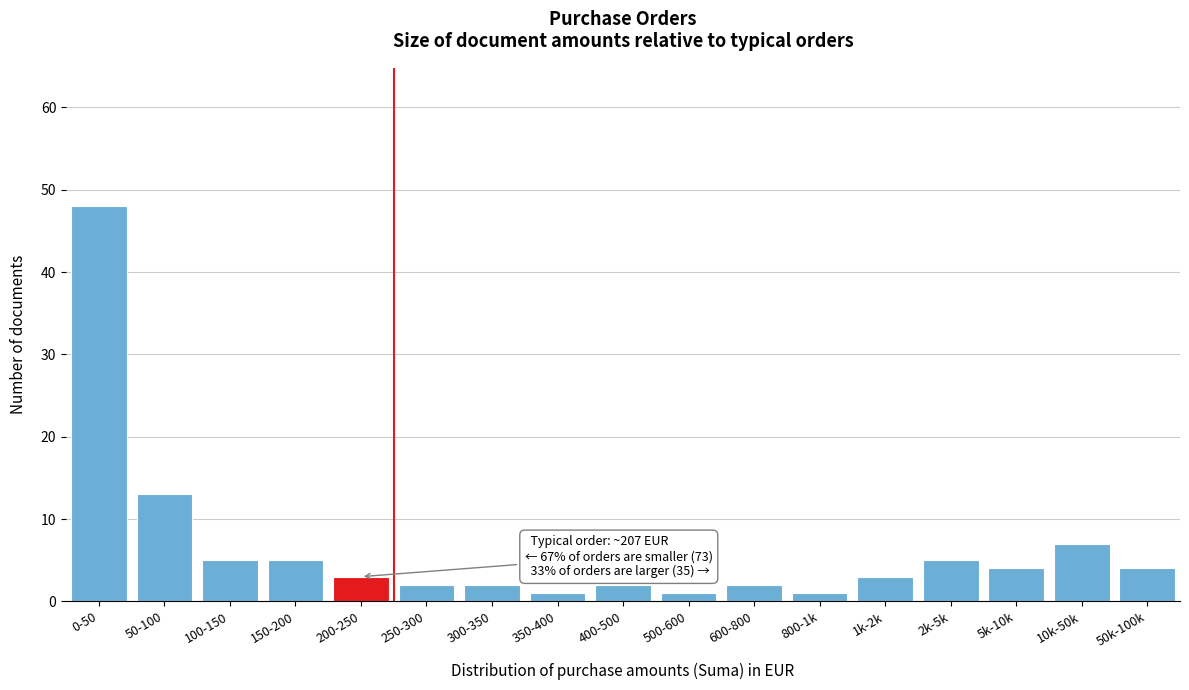

Reading right to left, what are all the values shown in this chart?

4	7	4	5	3	1	2	1	2	1	2	2	3	5	5	13	48